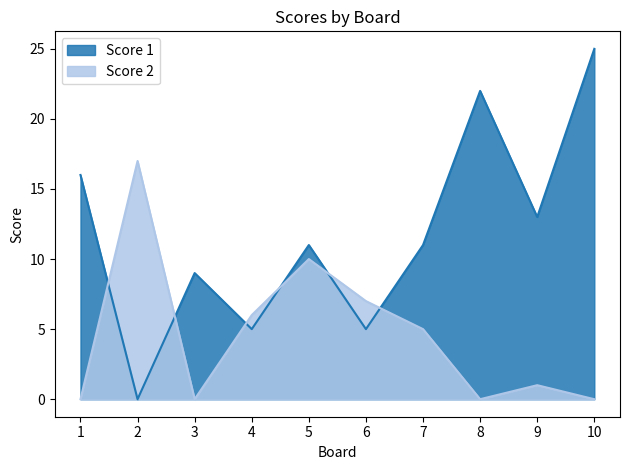

What is the approximate value of Score 1 at 8, to the nearest 10?

20